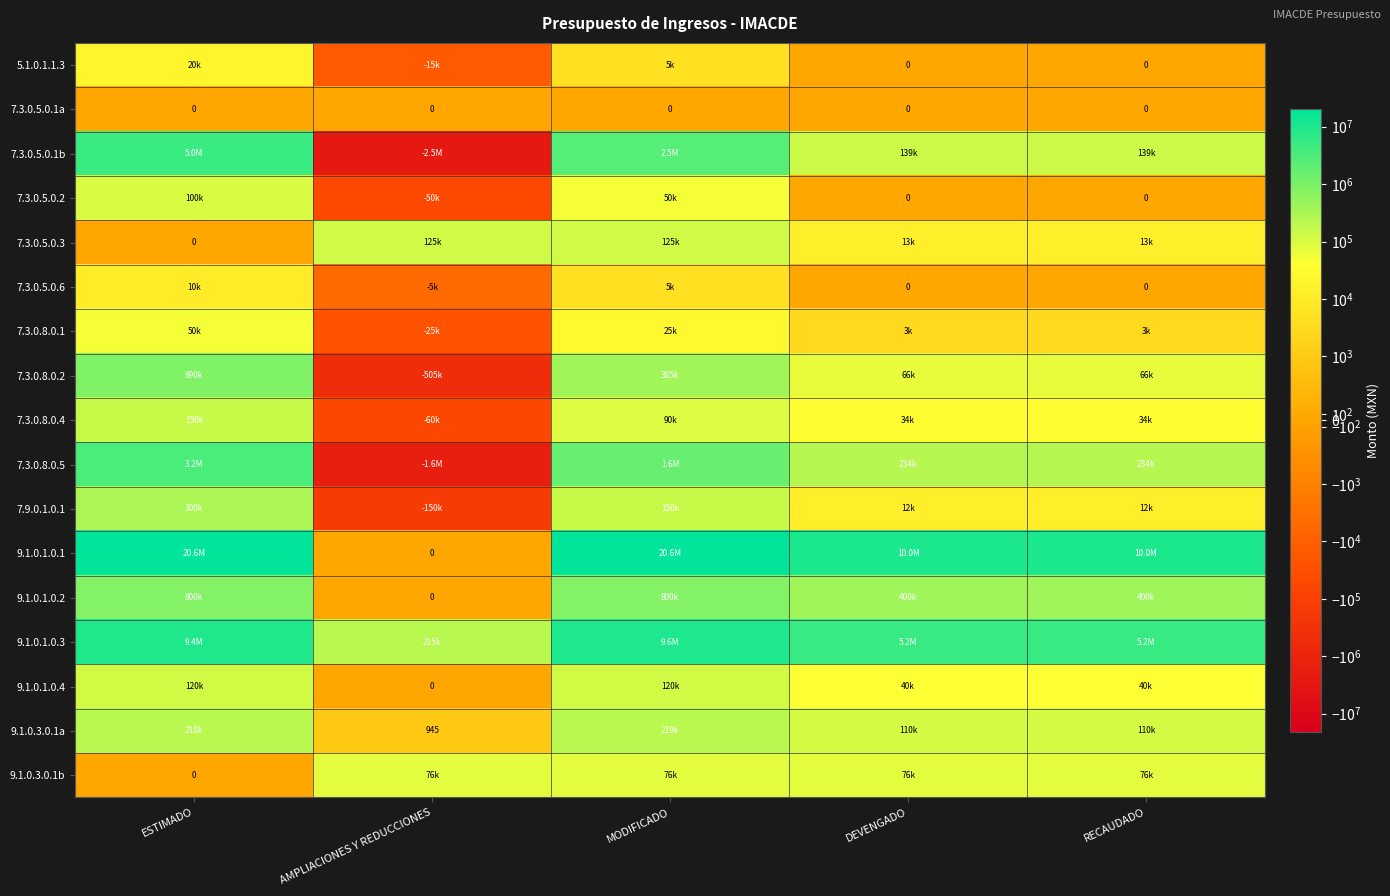

How many data points in 7.3.0.5.0.6 are less than 0?

1